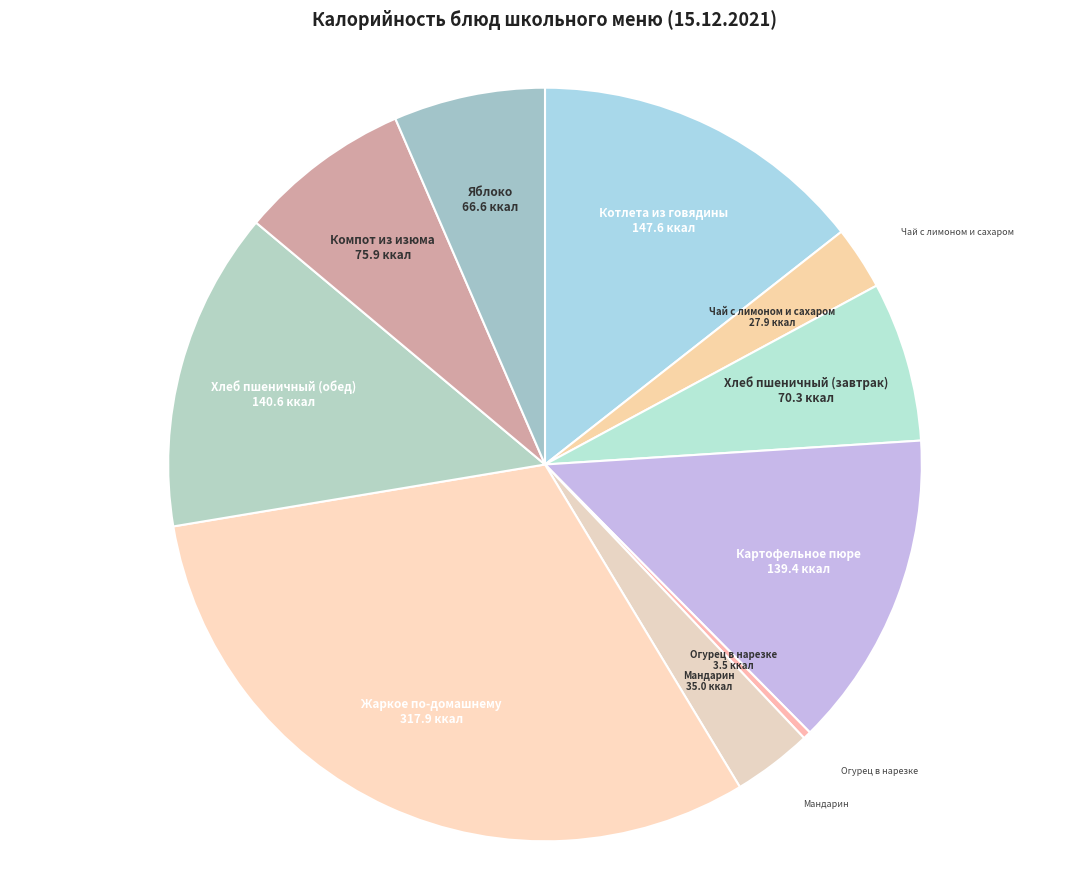

Between Огурец в нарезке and Жаркое по-домашнему, which is larger?

Жаркое по-домашнему